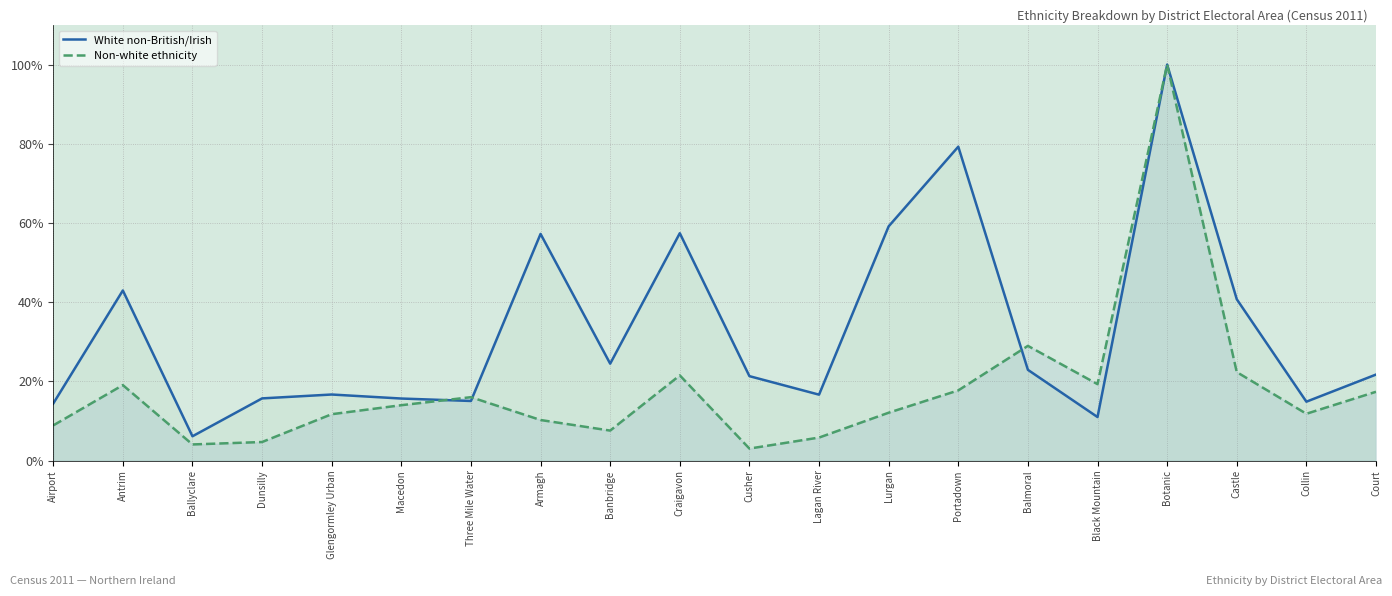

What is the total value across all series at Collin?

26.7